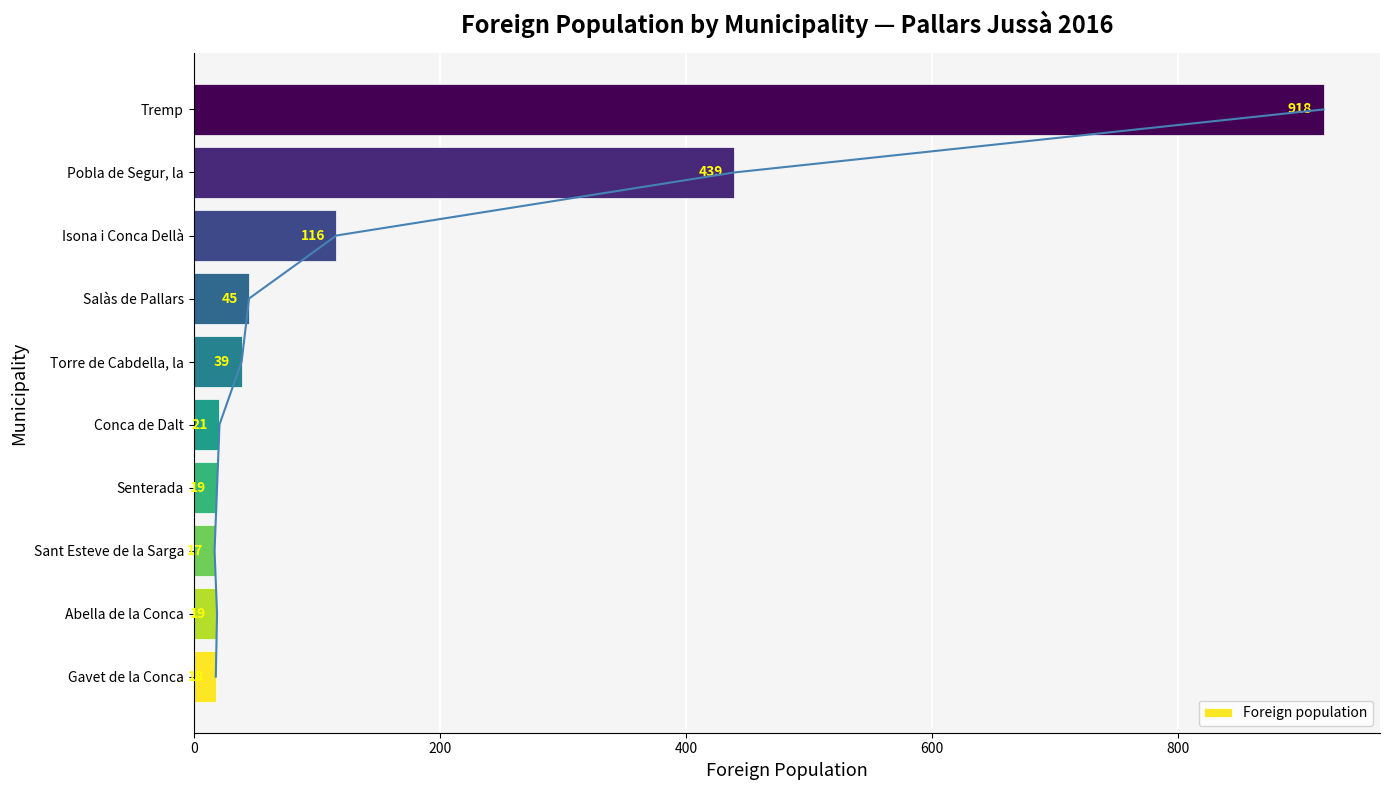

Reading left to right, what are all the values shown in this chart?

18	19	17	19	21	39	45	116	439	918